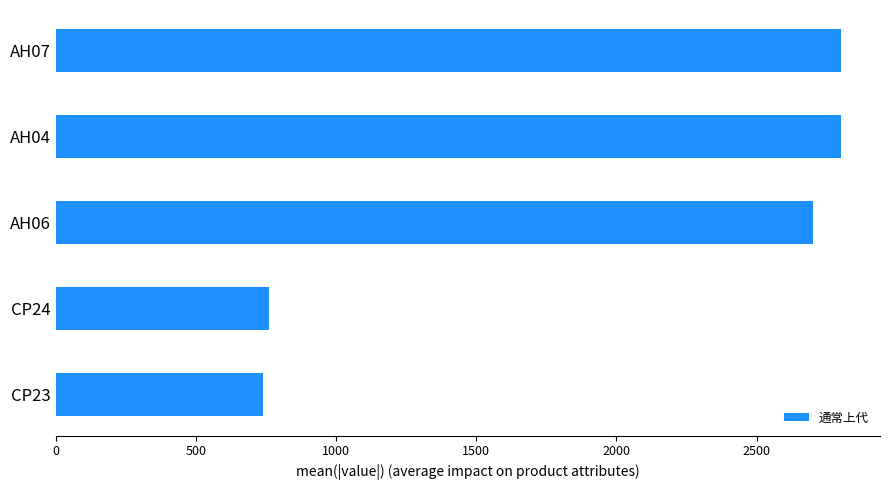

What is the minimum value shown in the chart?

740